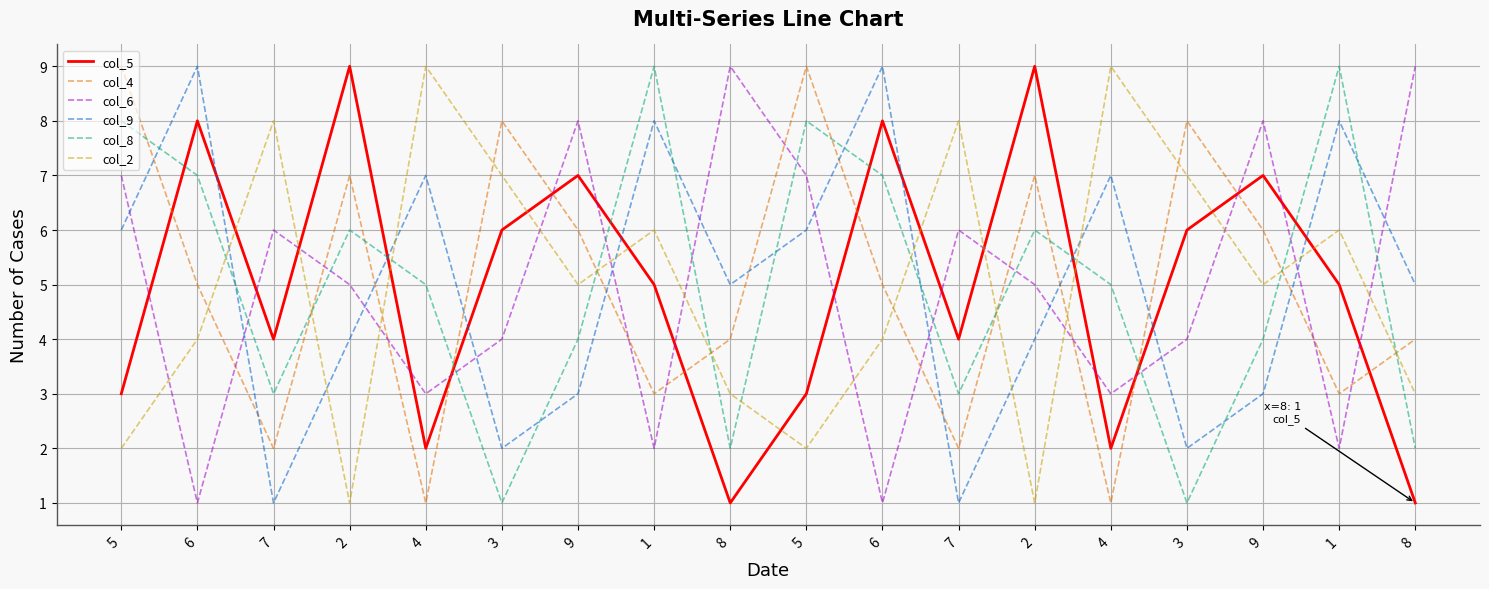

Reading right to left, list all the values displayed in this chart.

col_5: 1	5	7	6	2	9	4	8	3	1	5	7	6	2	9	4	8	3
col_4: 4	3	6	8	1	7	2	5	9	4	3	6	8	1	7	2	5	9
col_6: 9	2	8	4	3	5	6	1	7	9	2	8	4	3	5	6	1	7
col_9: 5	8	3	2	7	4	1	9	6	5	8	3	2	7	4	1	9	6
col_8: 2	9	4	1	5	6	3	7	8	2	9	4	1	5	6	3	7	8
col_2: 3	6	5	7	9	1	8	4	2	3	6	5	7	9	1	8	4	2